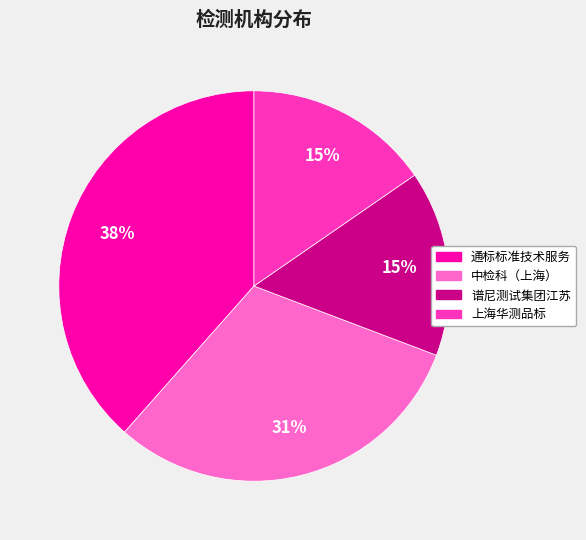

Does any single category account for the majority?

No